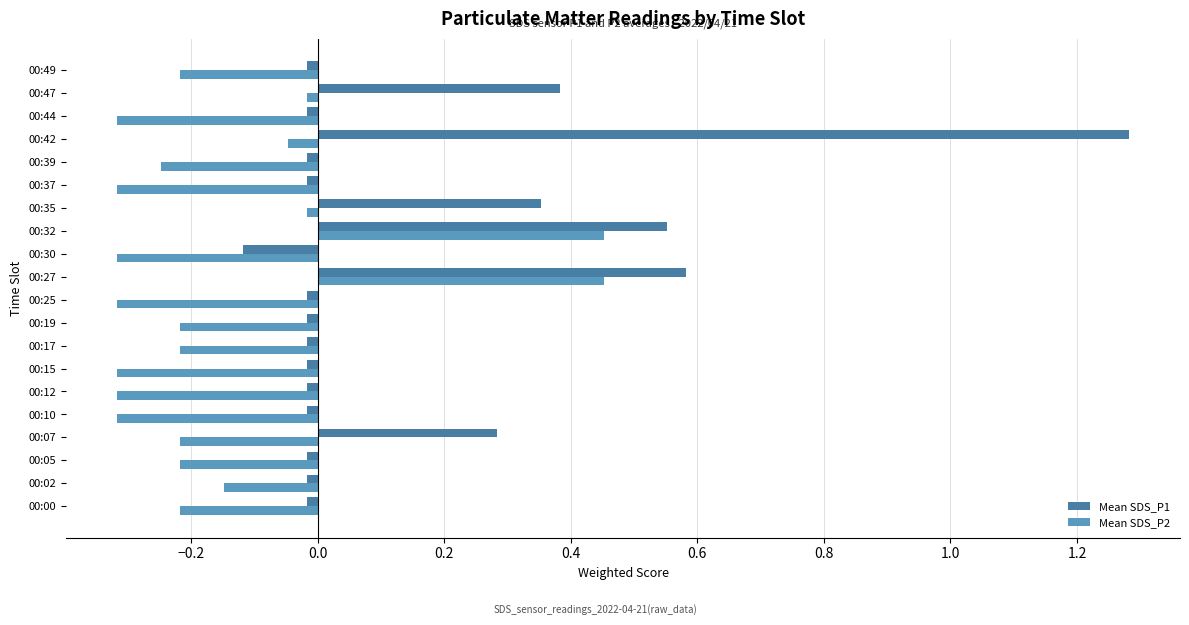

At which category is the sum across all series the highest?

00:42